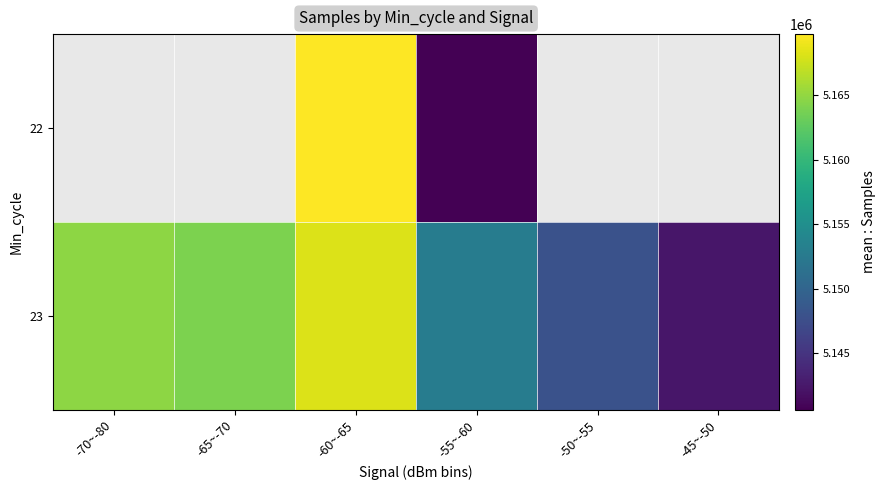

Is the value of 23 at -45~-50 greater than the value of 22 at -70~-80?

No